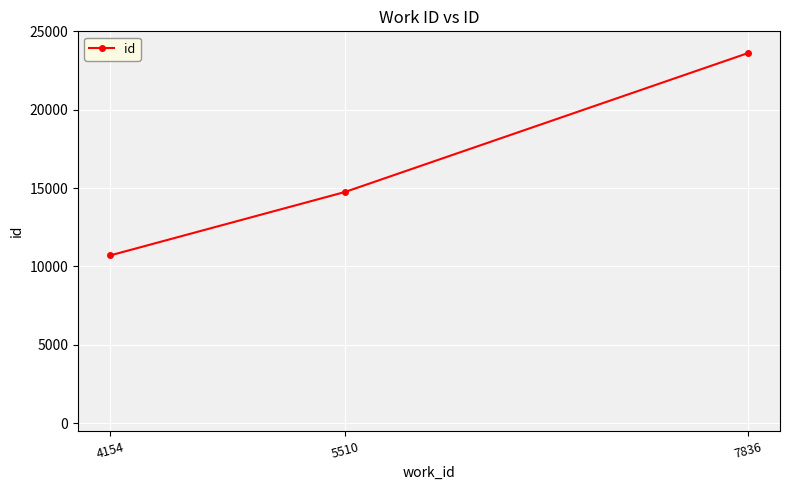

Rank the categories by value from highest to lowest.

7836, 5510, 4154